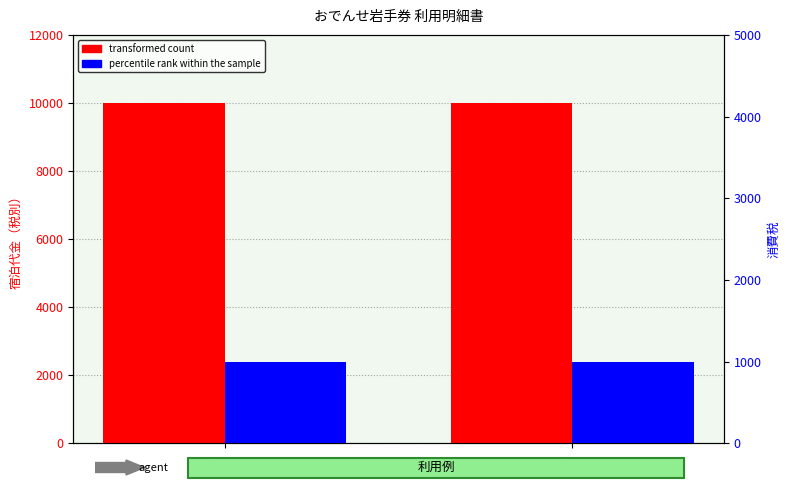

What are all the series names shown in the legend?

transformed count, percentile rank within the sample